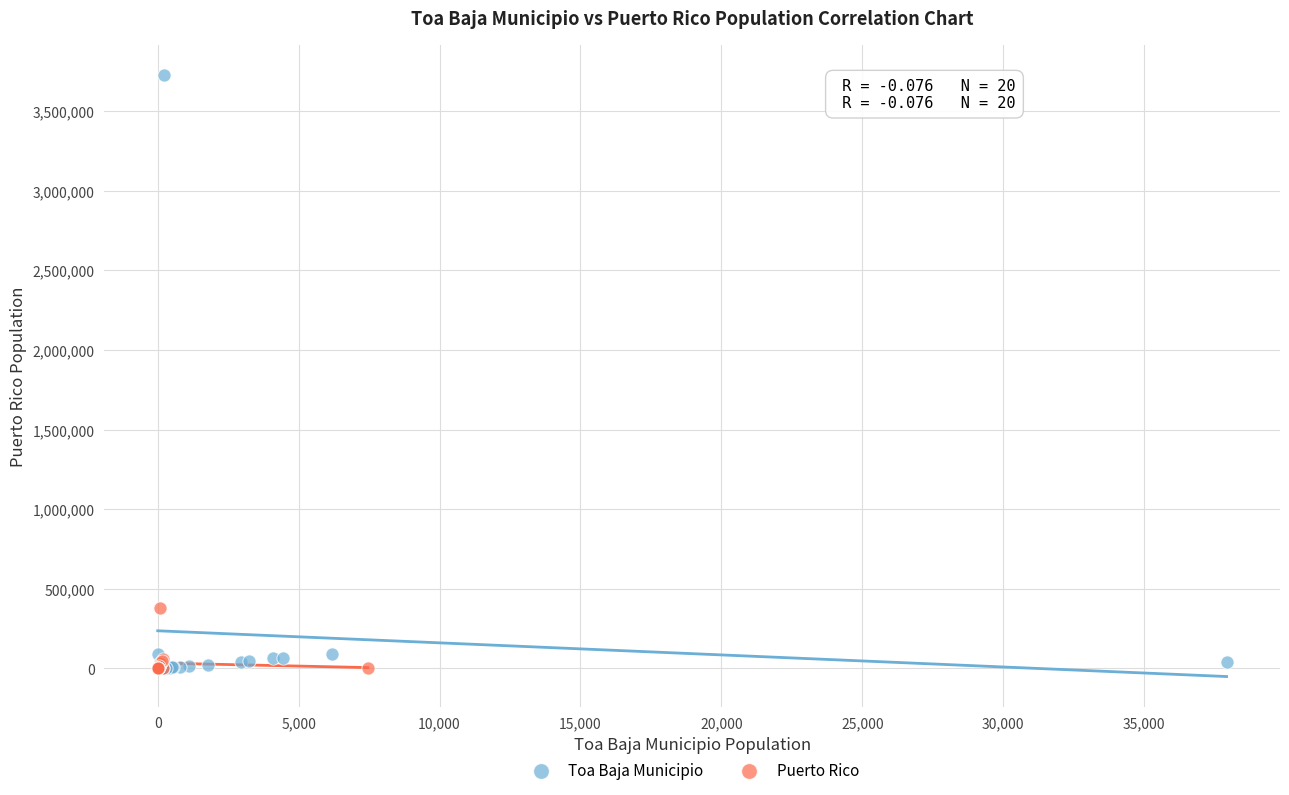

Which series reaches the maximum Y coordinate?

Toa Baja Municipio